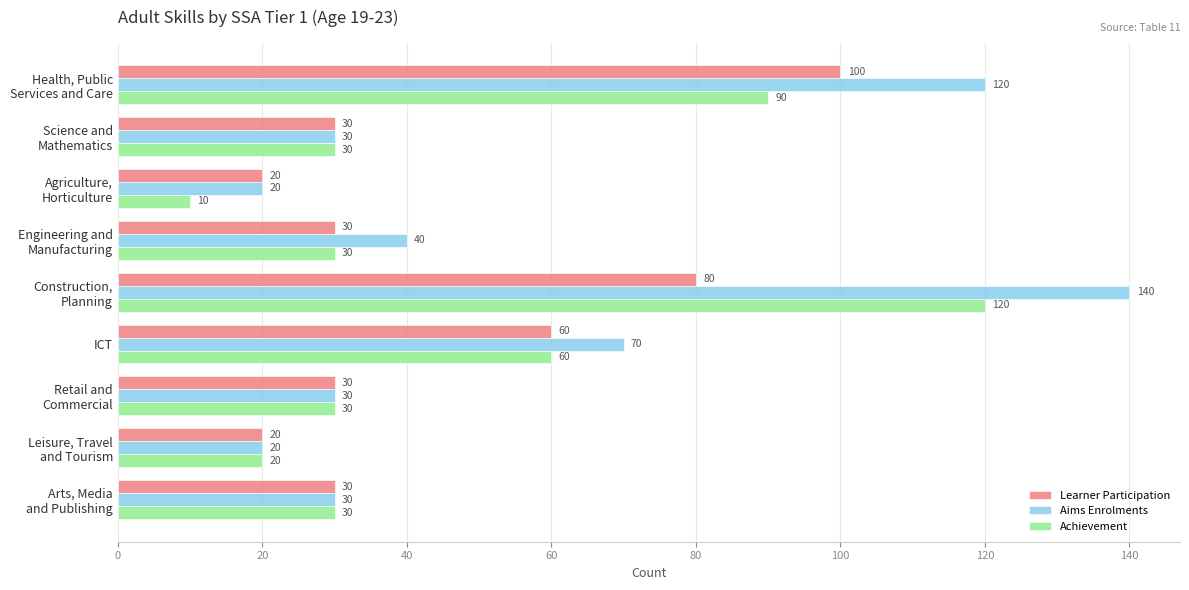

Which series has the largest total across all categories?

Aims Enrolments